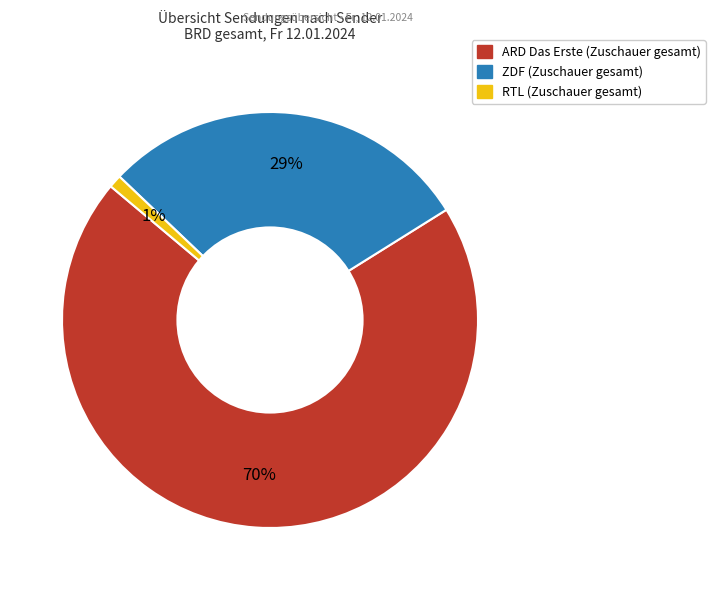

Do RTL and ZDF together represent more than half of the pie?

No